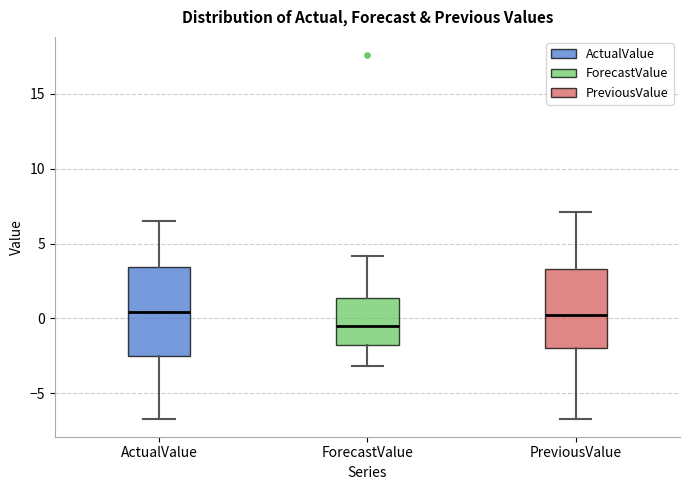

Comparing the boxes themselves (not the whiskers), which one is the tallest?

ActualValue